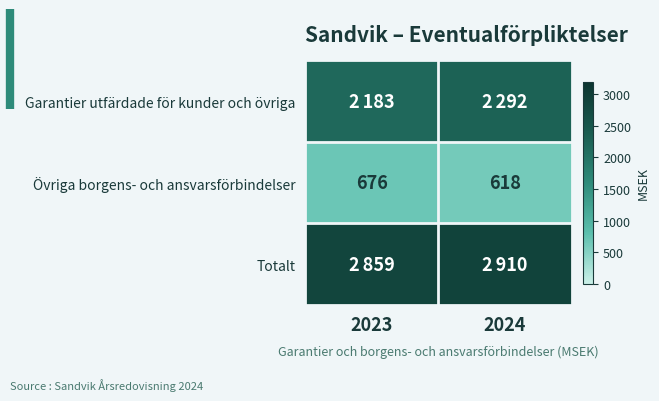

What is the total value across all series at 2024?

5820